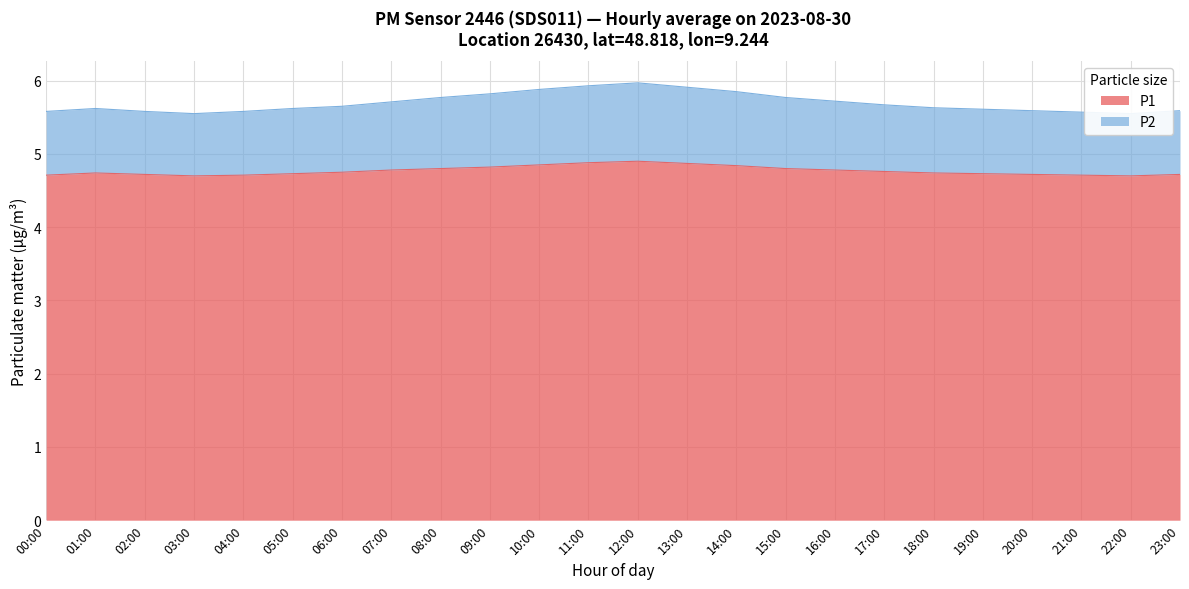

List the labels in order of P2 value, smallest first.

03:00, 22:00, 21:00, 00:00, 02:00, 04:00, 20:00, 23:00, 19:00, 01:00, 05:00, 18:00, 06:00, 17:00, 07:00, 16:00, 08:00, 15:00, 09:00, 14:00, 10:00, 13:00, 11:00, 12:00